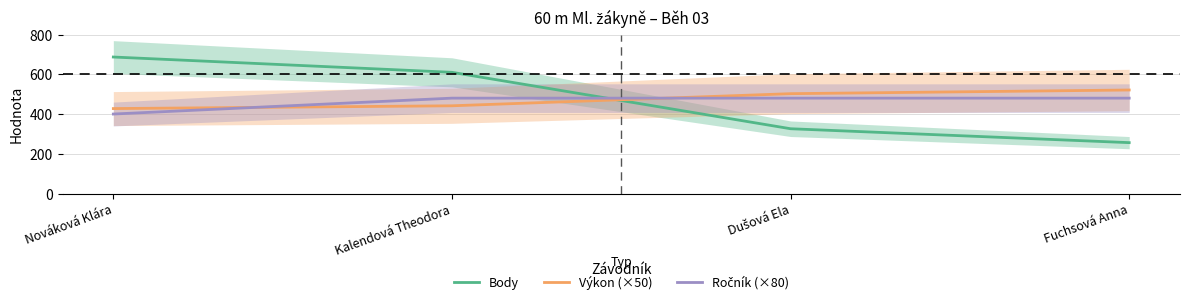

What are all the series names shown in the legend?

Body, Výkon (×50), Ročník (×80)